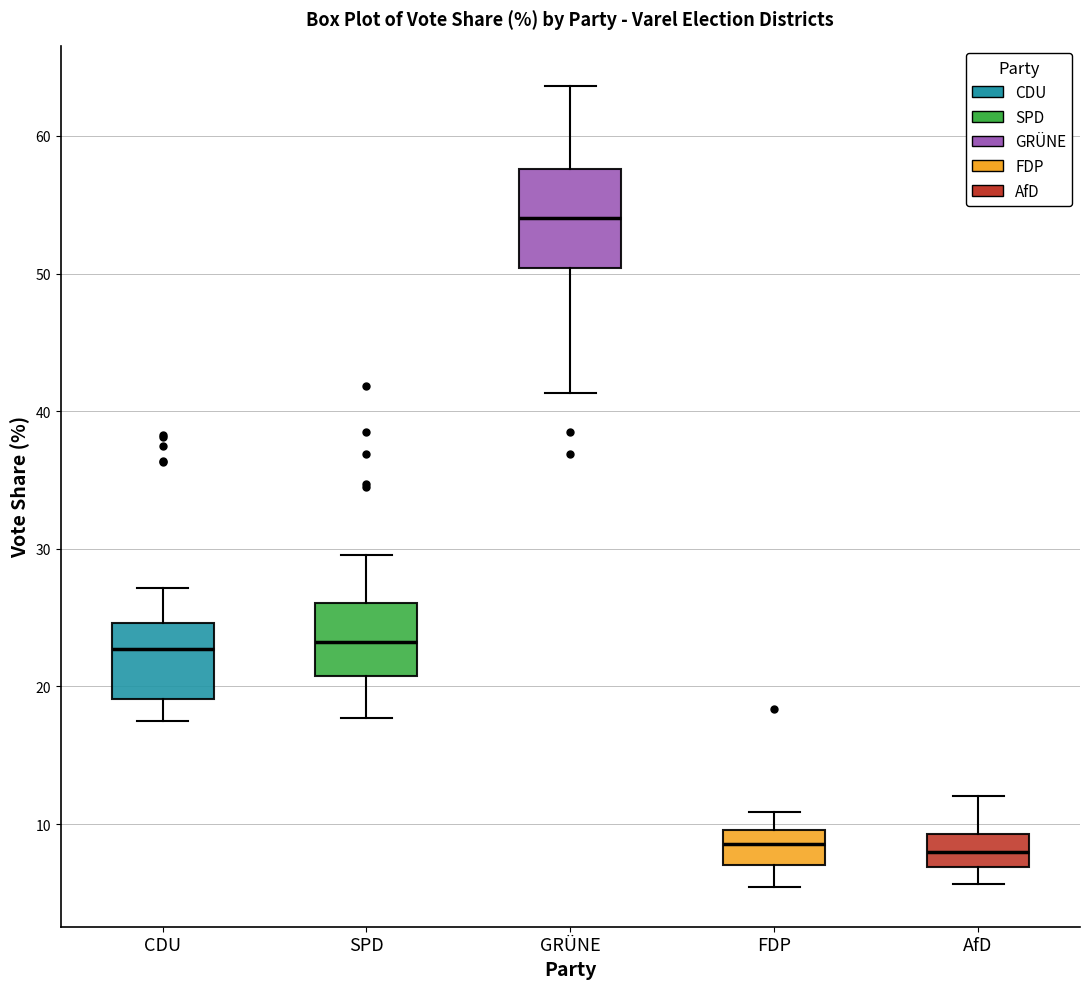

Which box has the highest median line?

GRÜNE